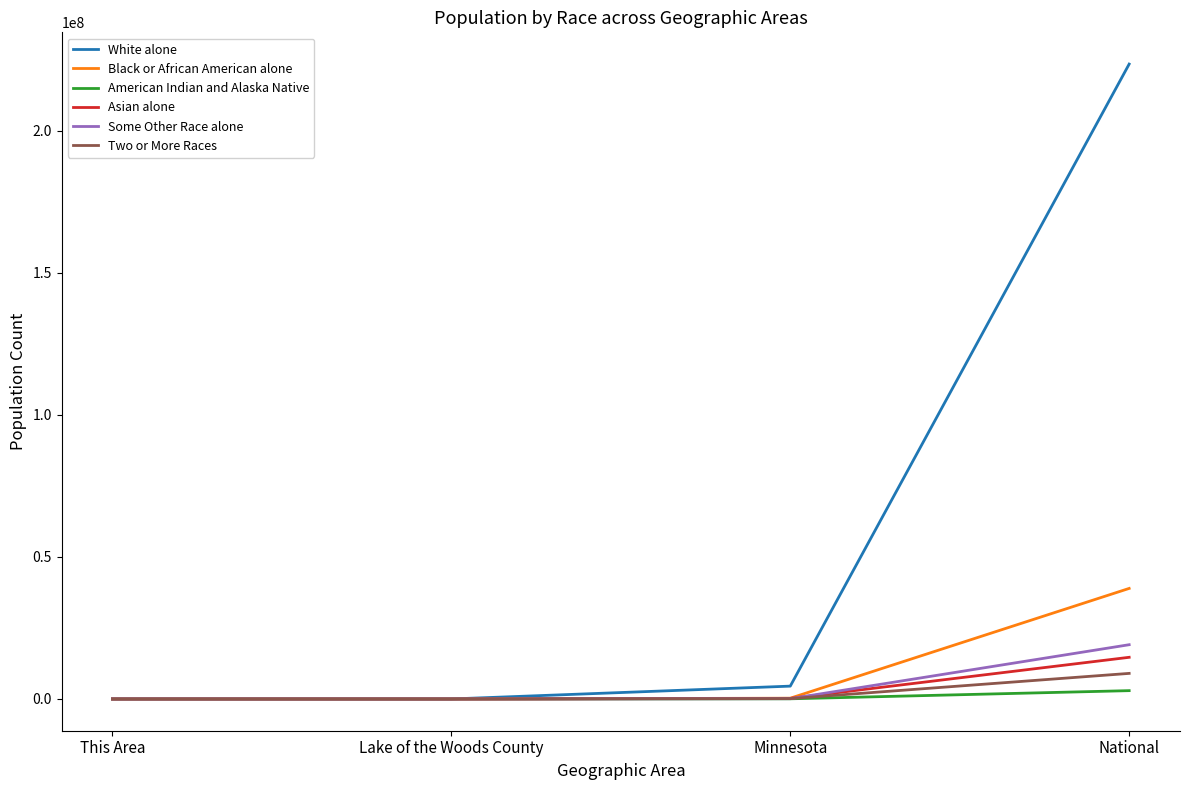

At which category does the chart reach its peak across all series?

National